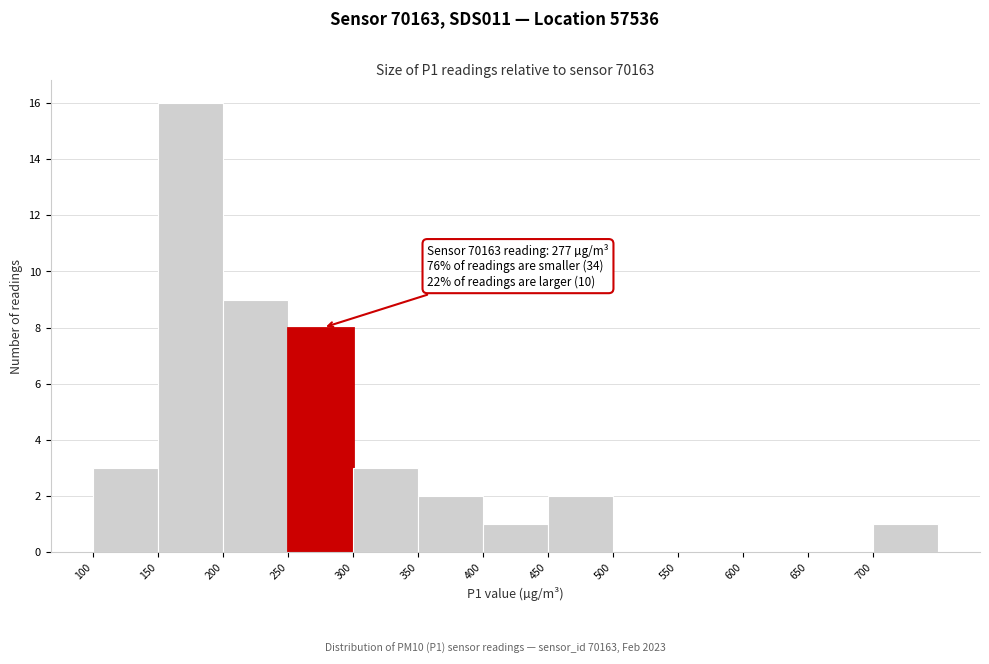

Over which range of the x-axis is the bar tallest?

150 to 200